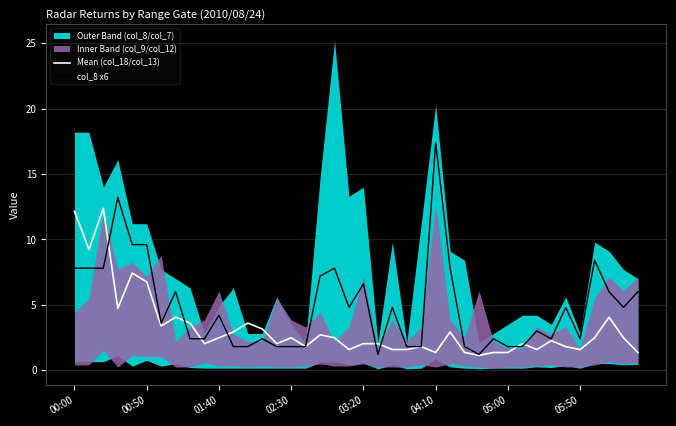

Does the chart have visible grid lines?

Yes